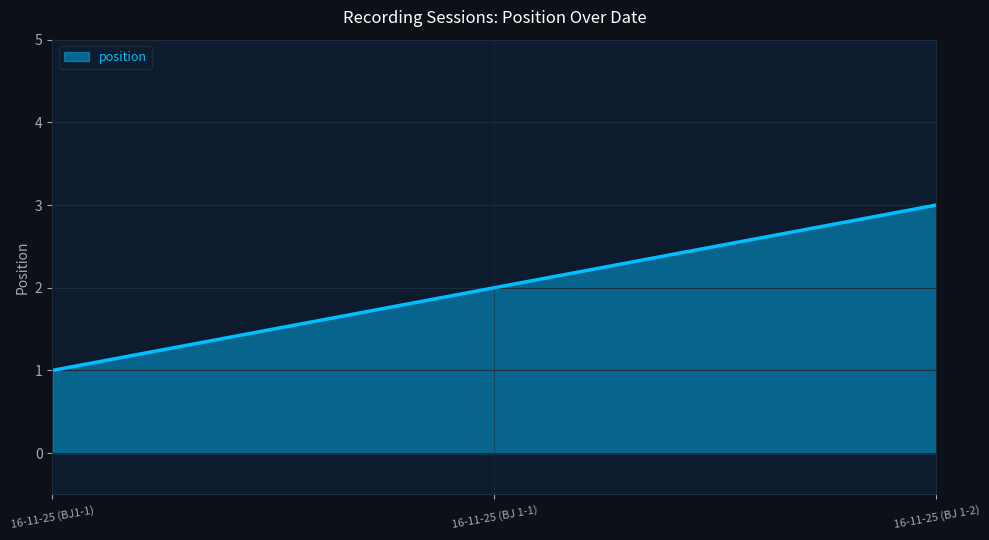

What is the average value?

2